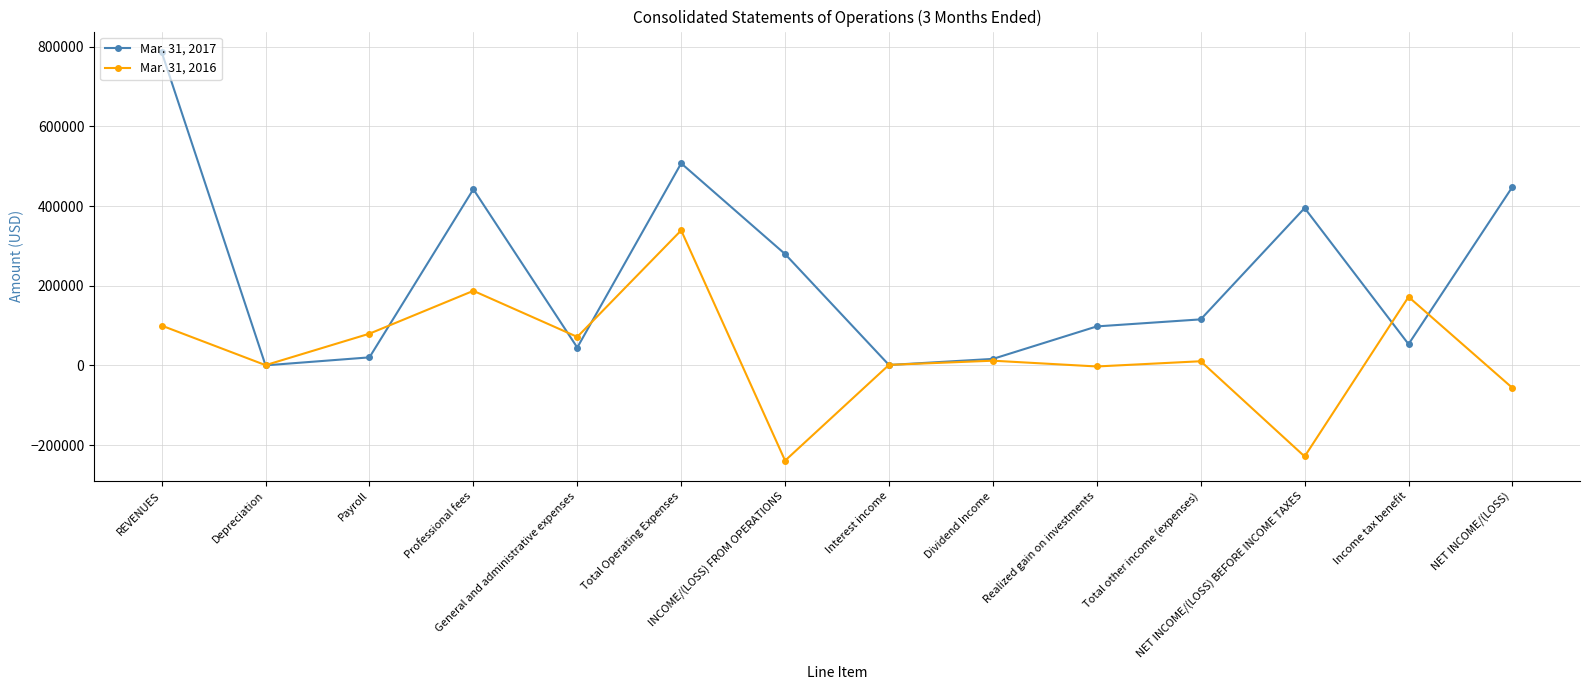

True or false: Mar. 31, 2017 and Mar. 31, 2016 intersect in this chart.

True